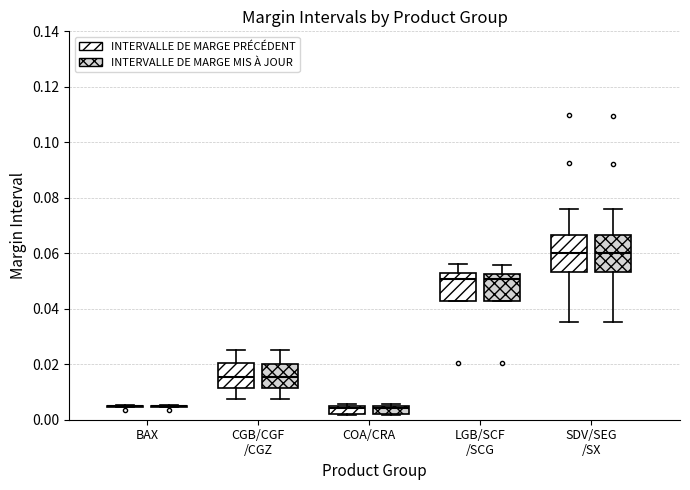

Reading left to right, transcribe this box plot: for each box, give where its median line is, the range the box spans, and where its two whiskers end, as read against the y-axis. The values are not printed on the chart, so give them approximately, as read against the axis.

BAX (INTERVALLE DE MARGE PRÉCÉDENT): box collapsed to a line at 0.006, whiskers 0.004 to 0.006
BAX (INTERVALLE DE MARGE MIS À JOUR): box collapsed to a line at 0.004, whiskers 0.004 to 0.006
CGB/CGF /CGZ (INTERVALLE DE MARGE PRÉCÉDENT): median 0.016, box 0.012 to 0.020, whiskers 0.008 to 0.026
CGB/CGF /CGZ (INTERVALLE DE MARGE MIS À JOUR): median 0.016, box 0.012 to 0.020, whiskers 0.008 to 0.024
COA/CRA (INTERVALLE DE MARGE PRÉCÉDENT): median 0.004, box 0.002 to 0.006, whiskers 0.002 to 0.006
COA/CRA (INTERVALLE DE MARGE MIS À JOUR): median 0.004, box 0.002 to 0.006, whiskers 0.002 to 0.006
LGB/SCF /SCG (INTERVALLE DE MARGE PRÉCÉDENT): median 0.050, box 0.042 to 0.052, whiskers 0.042 to 0.056
LGB/SCF /SCG (INTERVALLE DE MARGE MIS À JOUR): median 0.050, box 0.042 to 0.052, whiskers 0.042 to 0.056
SDV/SEG /SX (INTERVALLE DE MARGE PRÉCÉDENT): median 0.060, box 0.054 to 0.066, whiskers 0.036 to 0.076
SDV/SEG /SX (INTERVALLE DE MARGE MIS À JOUR): median 0.060, box 0.054 to 0.066, whiskers 0.036 to 0.076